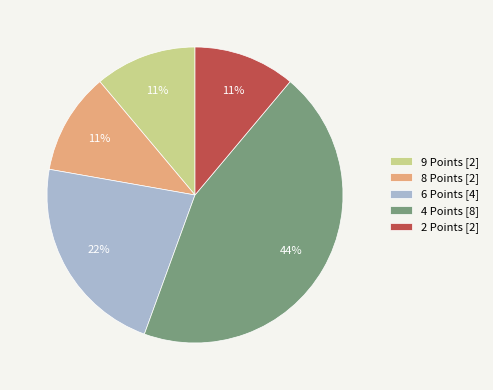

Does 6 Points account for over 50% of the chart?

No